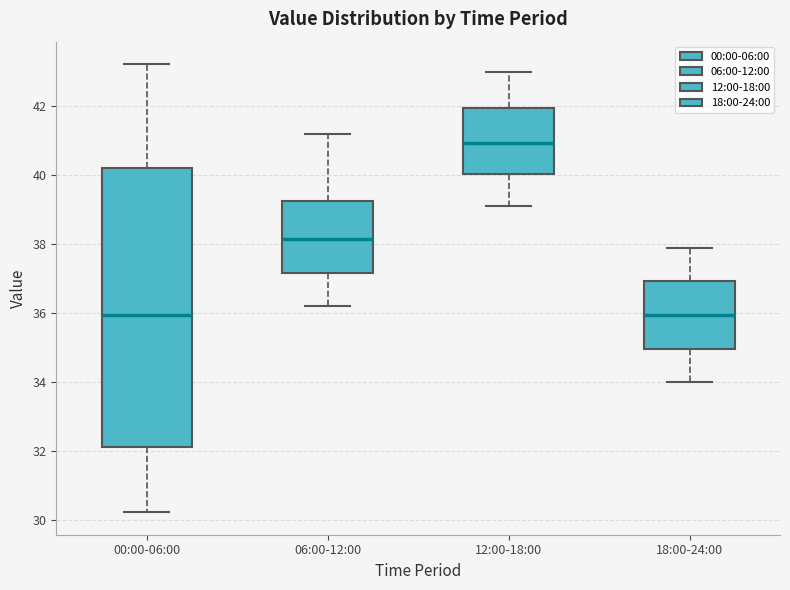

Reading left to right, transcribe this box plot: for each box, give where its median line is, the range the box spans, and where its two whiskers end, as read against the y-axis. The values are not printed on the chart, so give them approximately, as read against the axis.

00:00-06:00: median 36.0, box 32.2 to 40.2, whiskers 30.2 to 43.2
06:00-12:00: median 38.2, box 37.2 to 39.2, whiskers 36.2 to 41.2
12:00-18:00: median 41.0, box 40.0 to 42.0, whiskers 39.2 to 43.0
18:00-24:00: median 36.0, box 35.0 to 37.0, whiskers 34.0 to 38.0